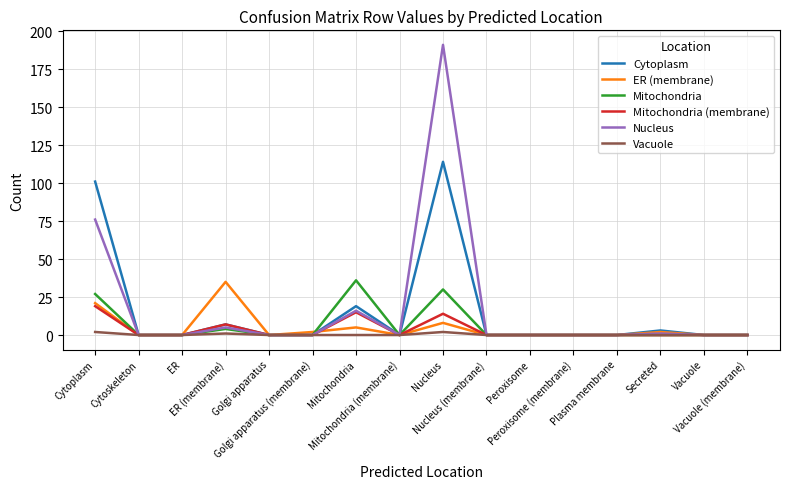

Is it true that Mitochondria equals 30 at Nucleus?

True